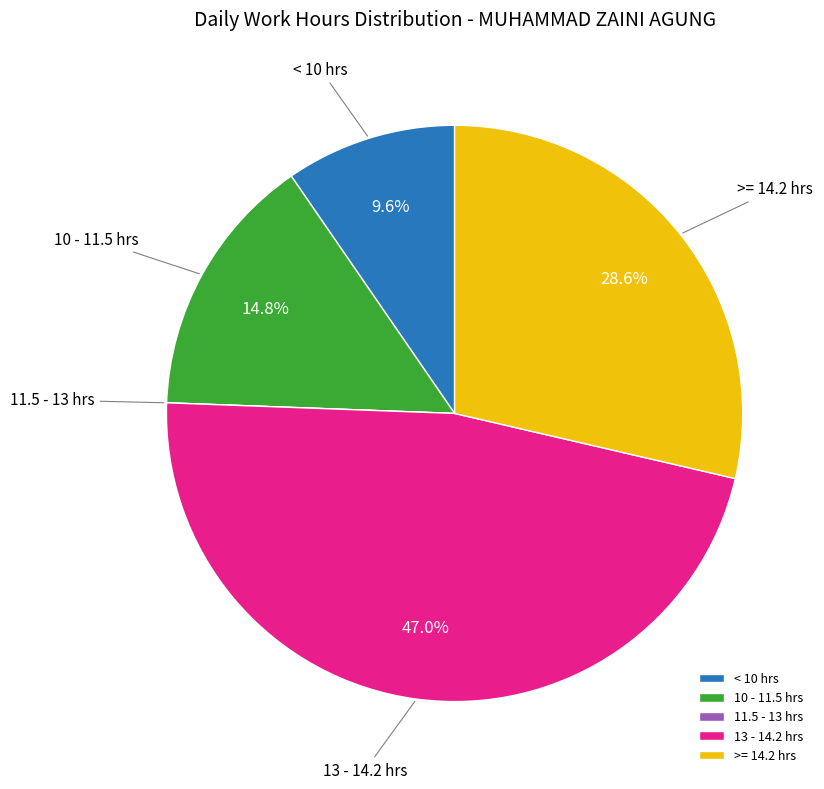

To the nearest percent, what is the average slice percentage?

20%